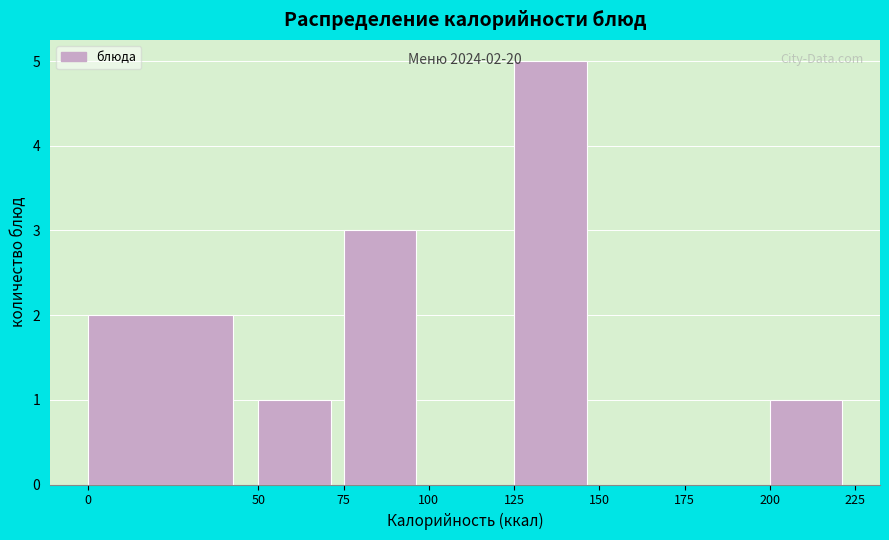

Which range on the x-axis has the tallest bar?

125 to 150